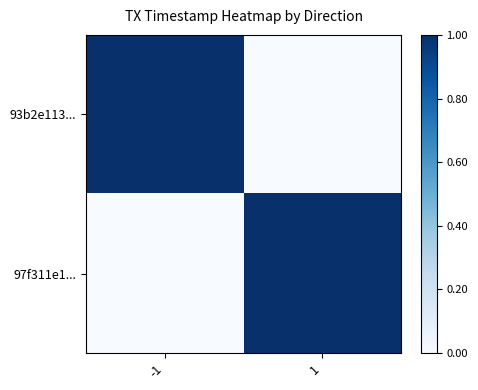

Reading right to left, what are all the values shown in this chart?

93b2e113...: 1=0.0	-1=1.0
97f311e1...: 1=1.0	-1=0.0